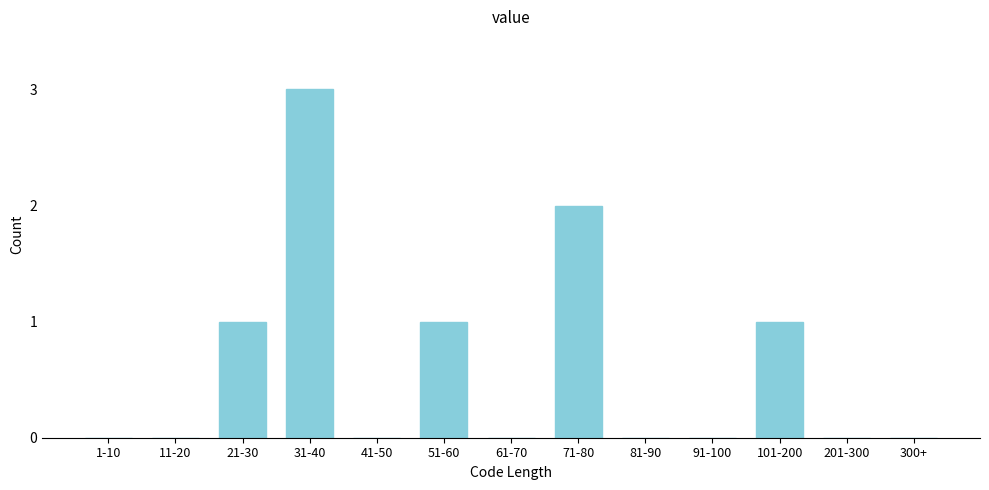

Reading left to right, extract all data points from this chart.

1-10=0	11-20=0	21-30=1	31-40=3	41-50=0	51-60=1	61-70=0	71-80=2	81-90=0	91-100=0	101-200=1	201-300=0	300+=0